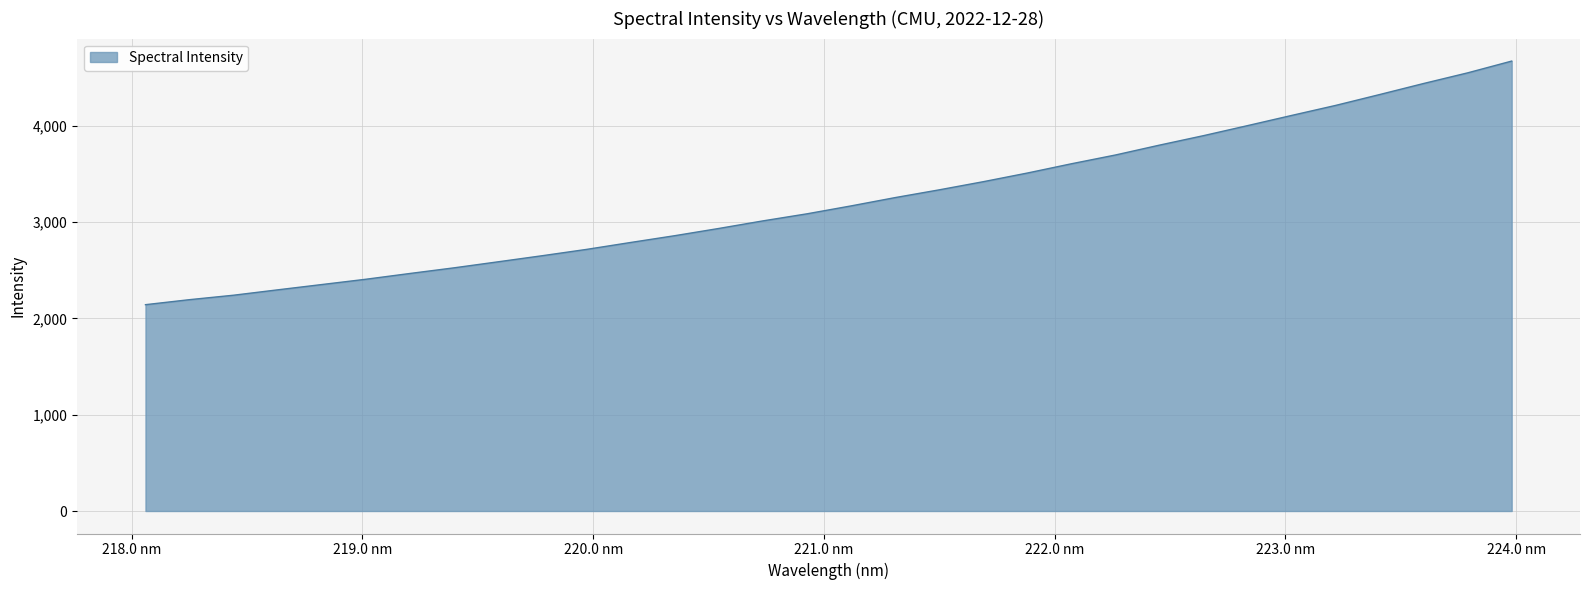

What is the smallest value displayed?

2142.0